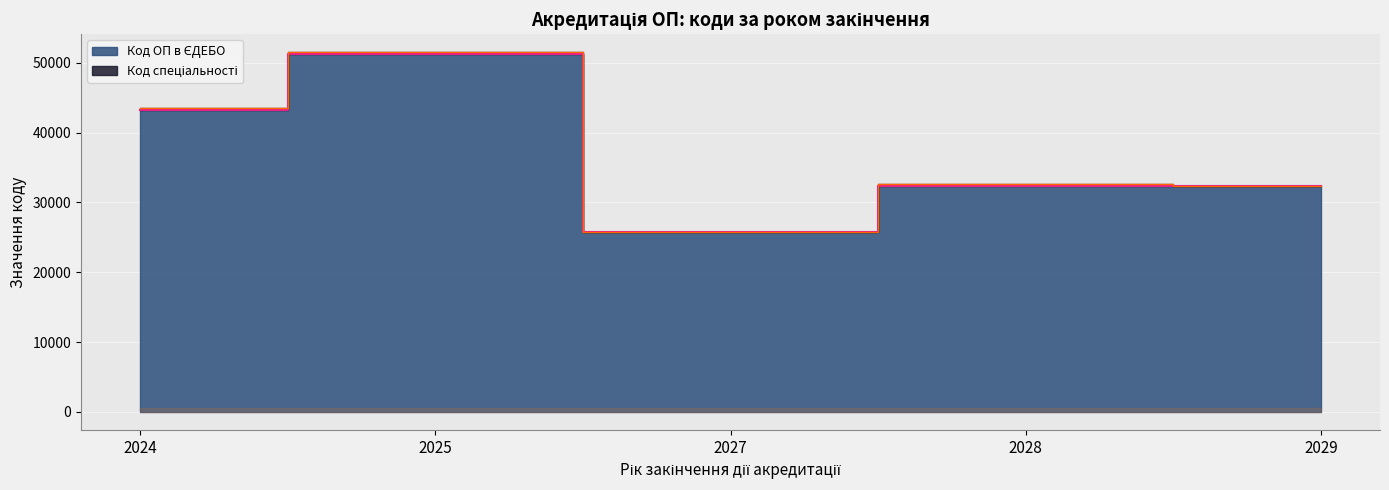

Which category has the lowest value across all series?

2027